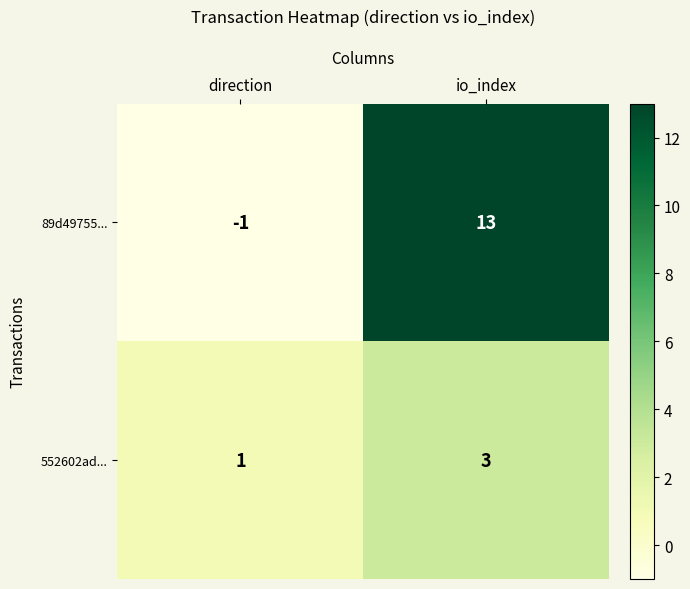

The value of 89d49755... at direction is -1. True or false?

True